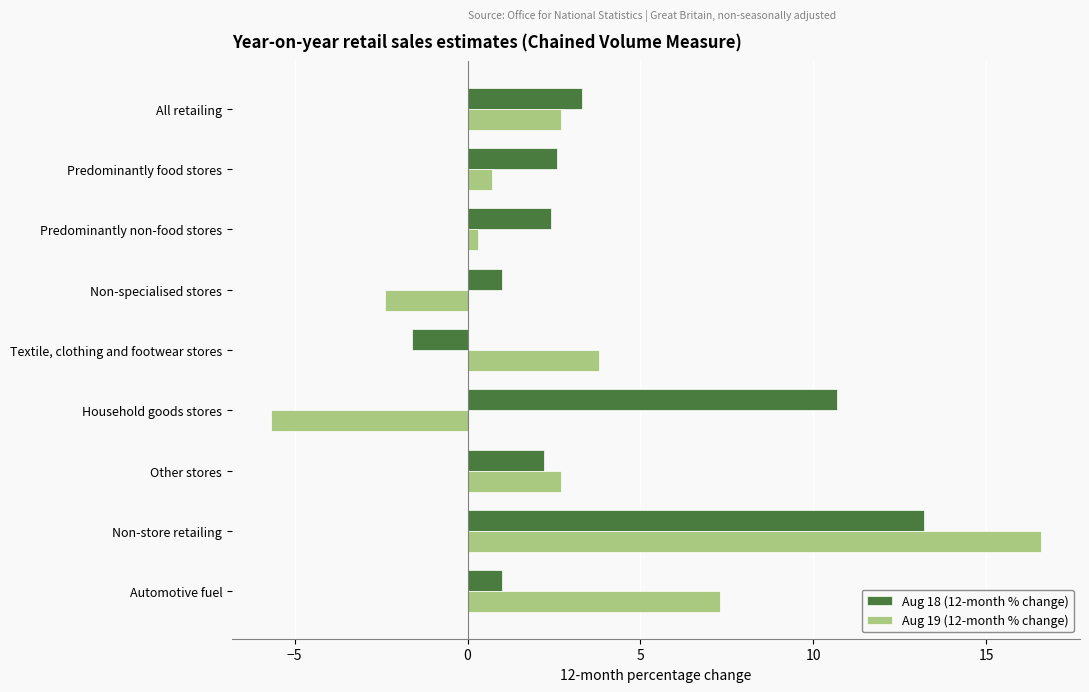

Which series has the largest range (max minus min)?

Aug 19 (12-month % change)